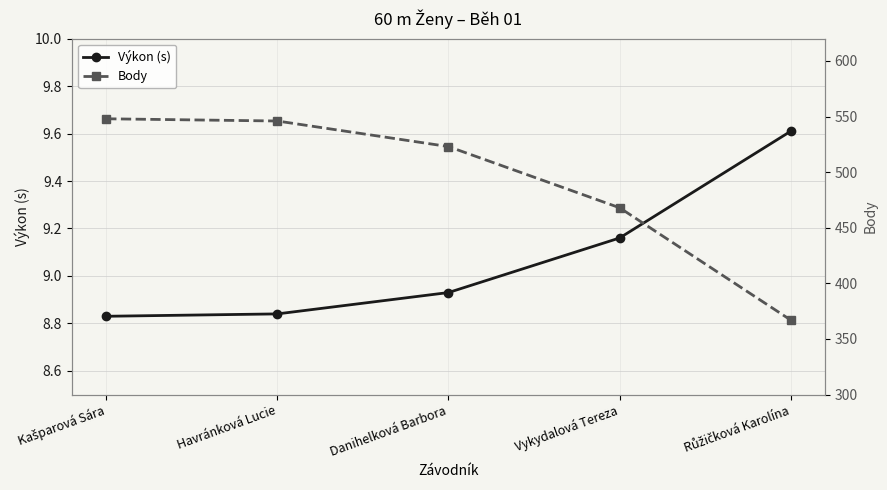

Reading left to right, transcribe all the data shown in this chart.

Výkon (s): 8.8	8.8	8.9	9.2	9.6
Body: 548.0	546.0	523.0	468.0	367.0